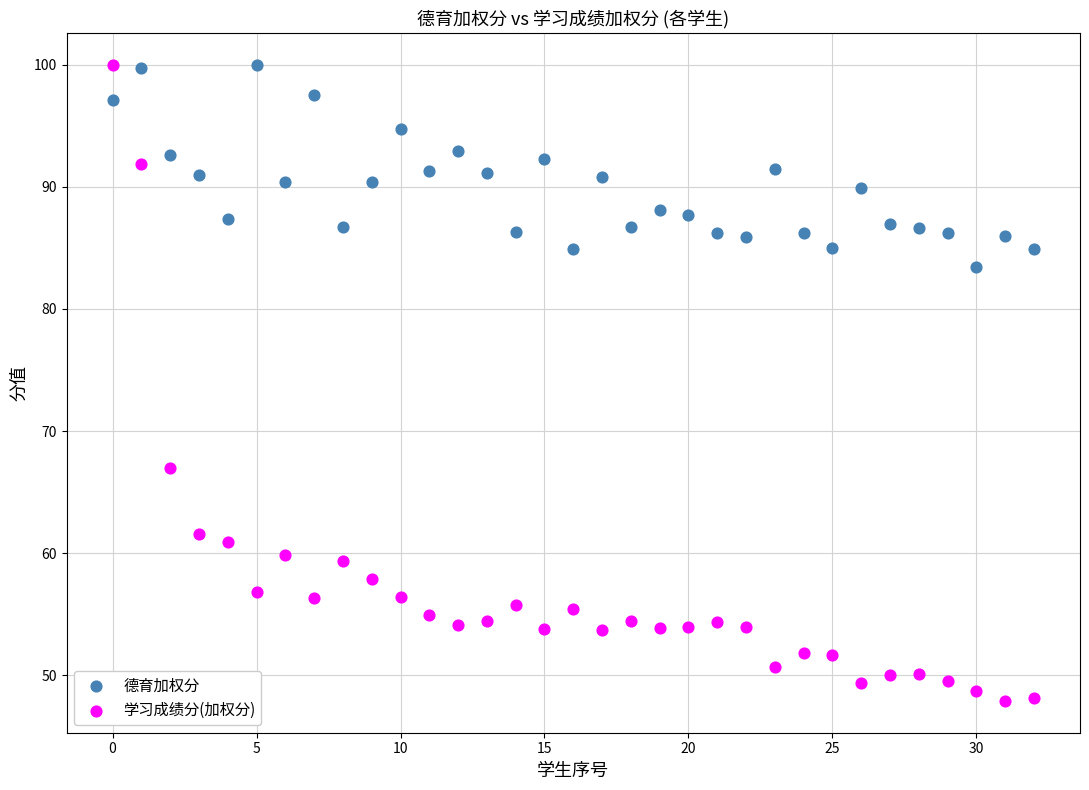

Across all series, what Y value is closest to 73?

67.0